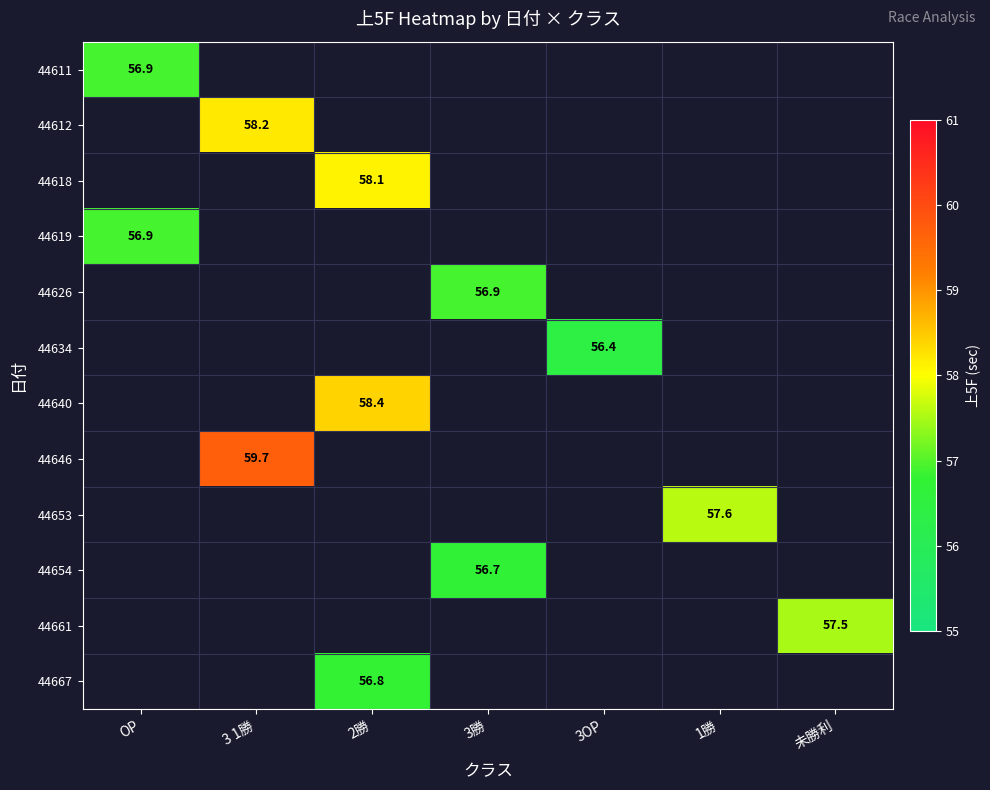

At which category does the chart reach its peak across all series?

3 1勝